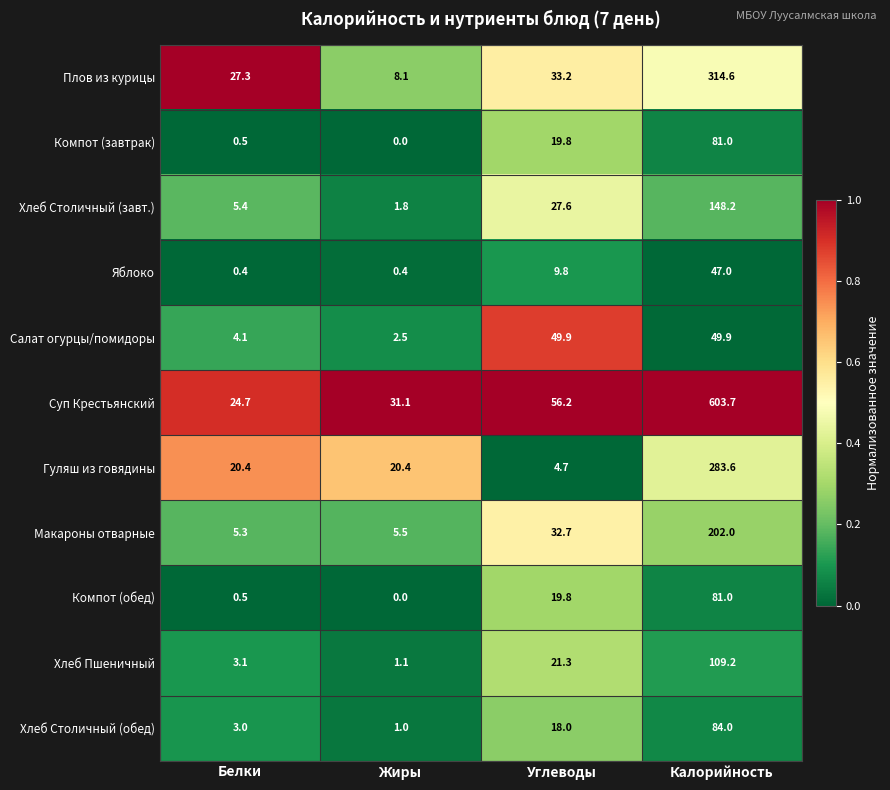

At which category does the chart reach its minimum across all series?

Жиры